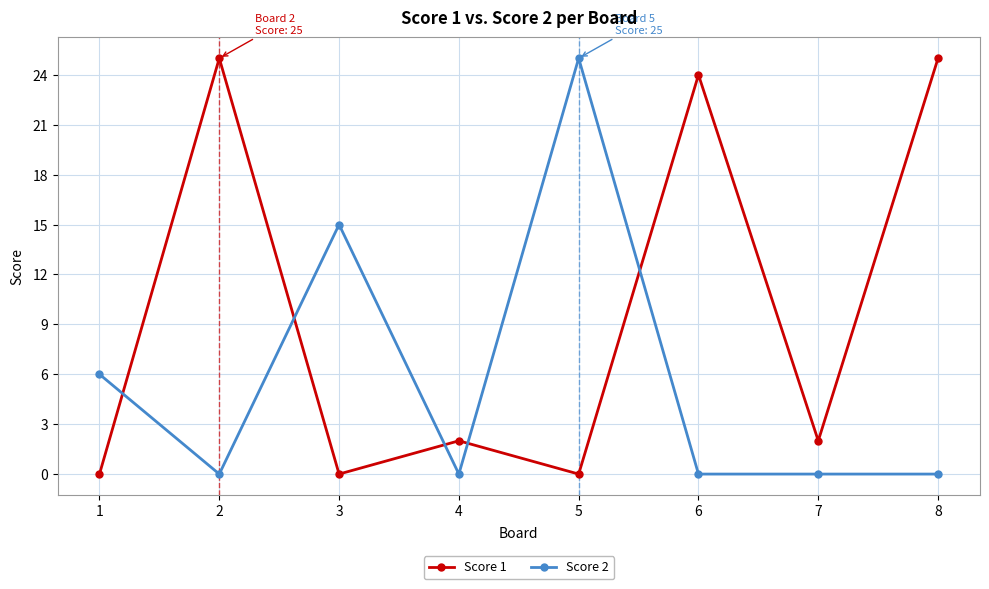

What is the difference between the maximum and second lowest values in the Score 1 series?

25